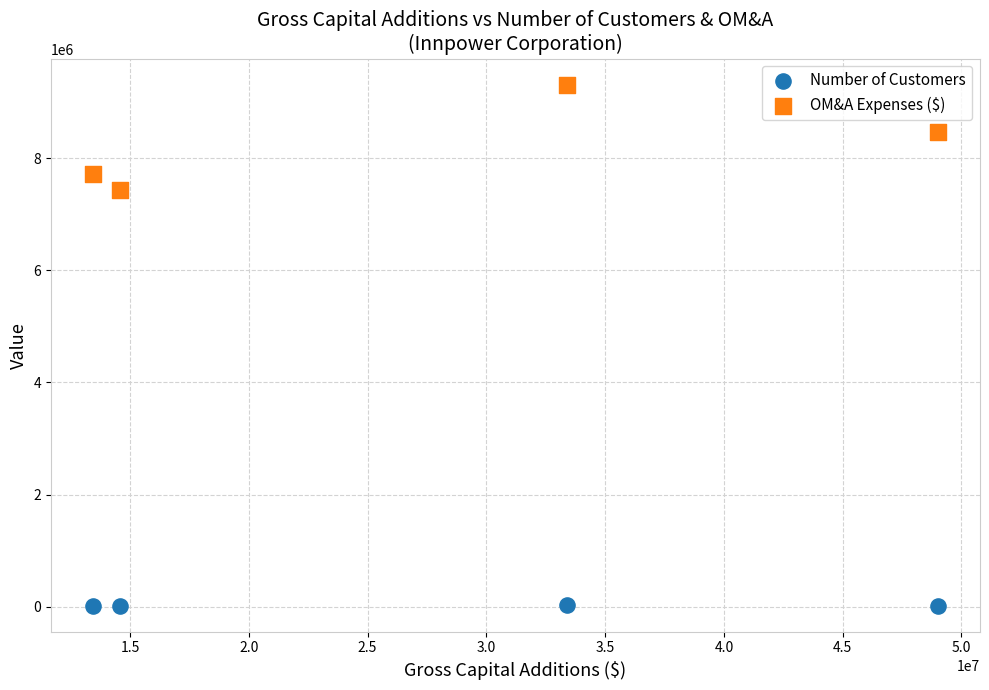

Which series has the widest spread of Y values?

OM&A Expenses ($)